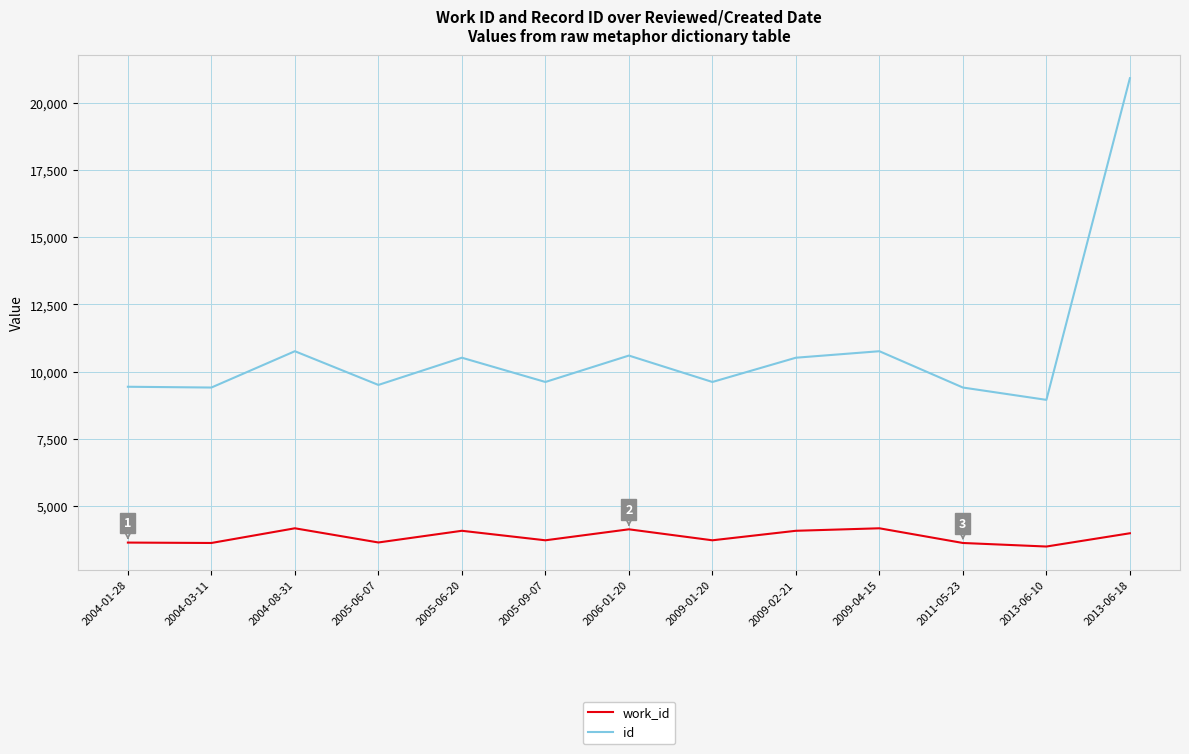

How many categories are shown in the chart?

13